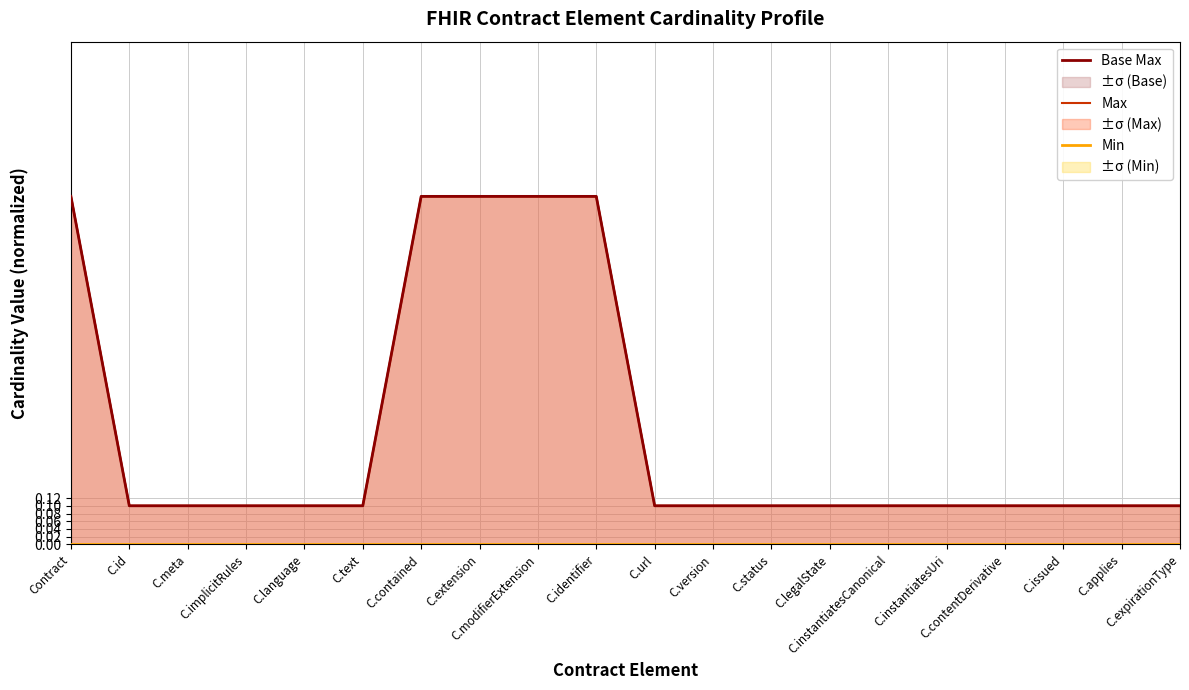

At which category does the chart reach its peak across all series?

Contract